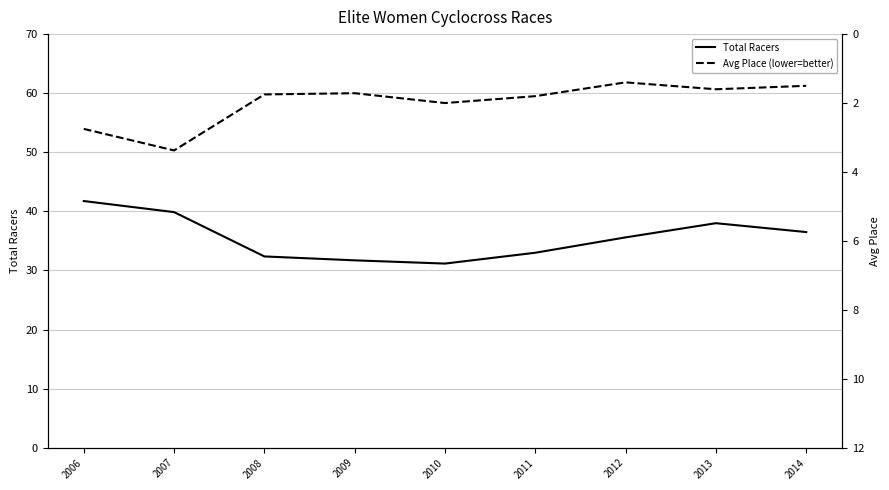

What is the difference between the highest and lowest values at 2010?

29.2